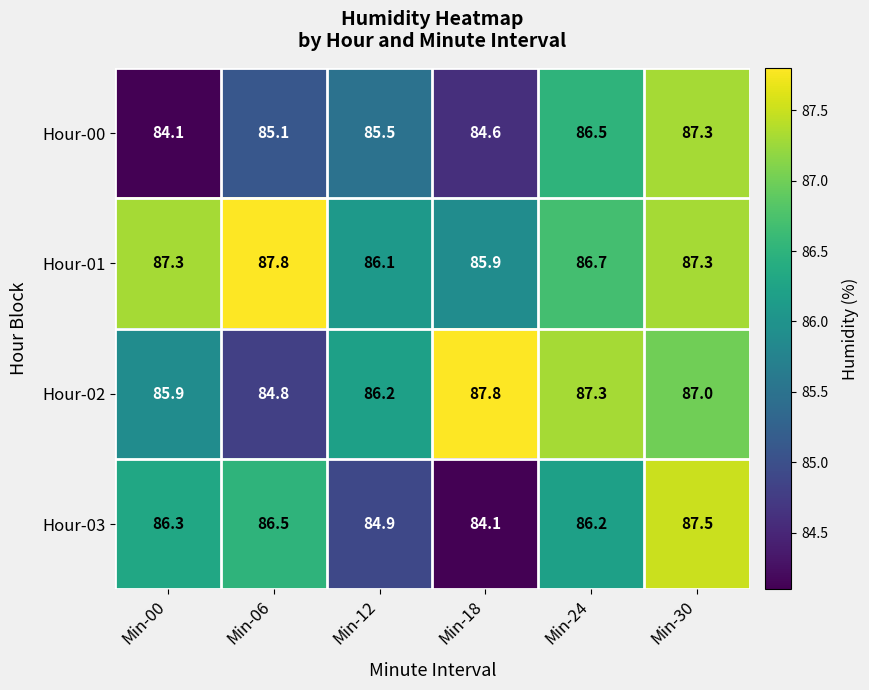

At which label does Hour-00 first exceed 85?

Min-06